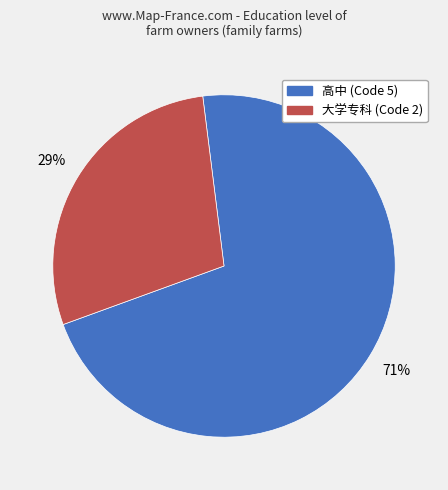

Is there a majority slice in this chart?

Yes